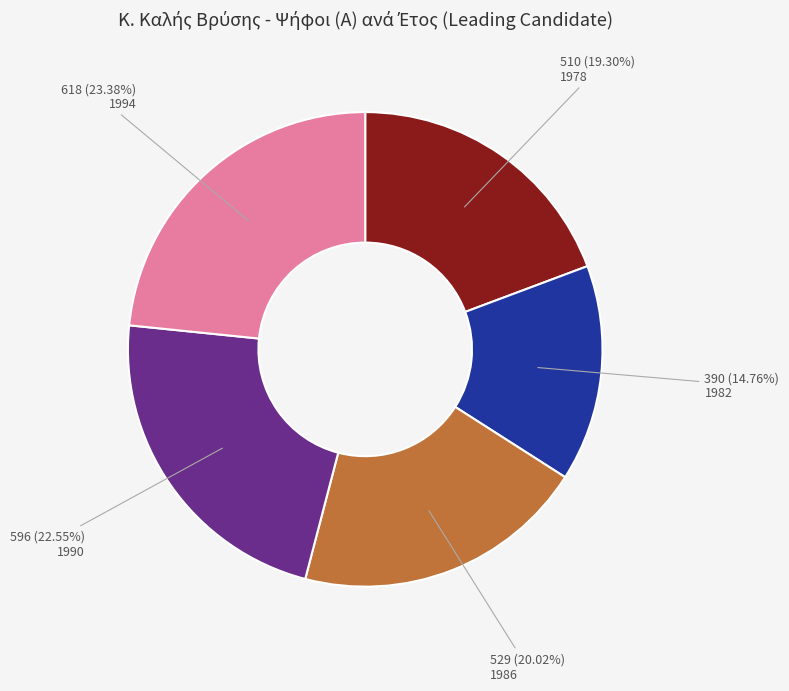

Does any single category account for the majority?

No